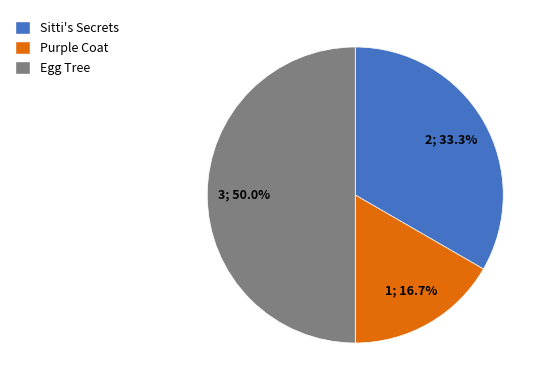

Does Purple Coat account for over 50% of the chart?

No